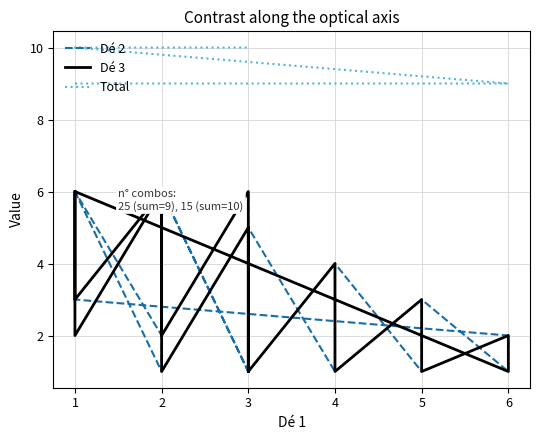

How many interior local peaks does the Dé 2 series have?

7